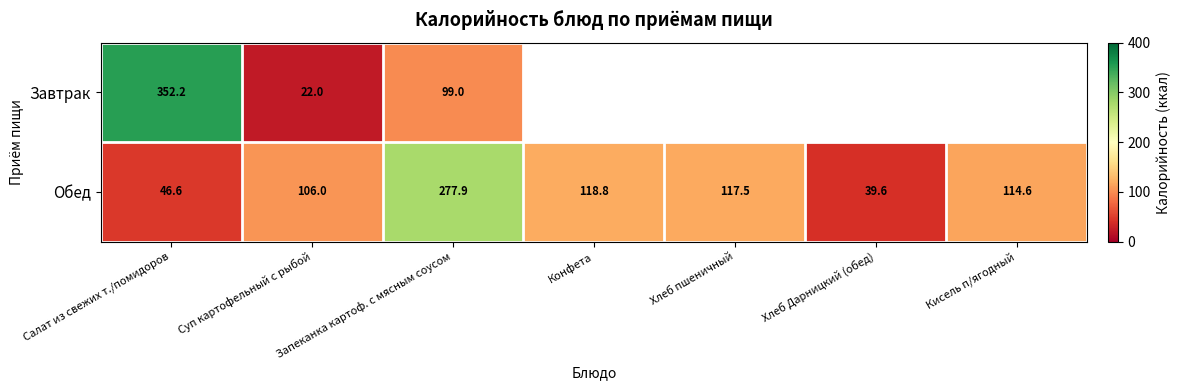

Which category has the lowest value in the Обед series?

Хлеб Дарницкий (обед)